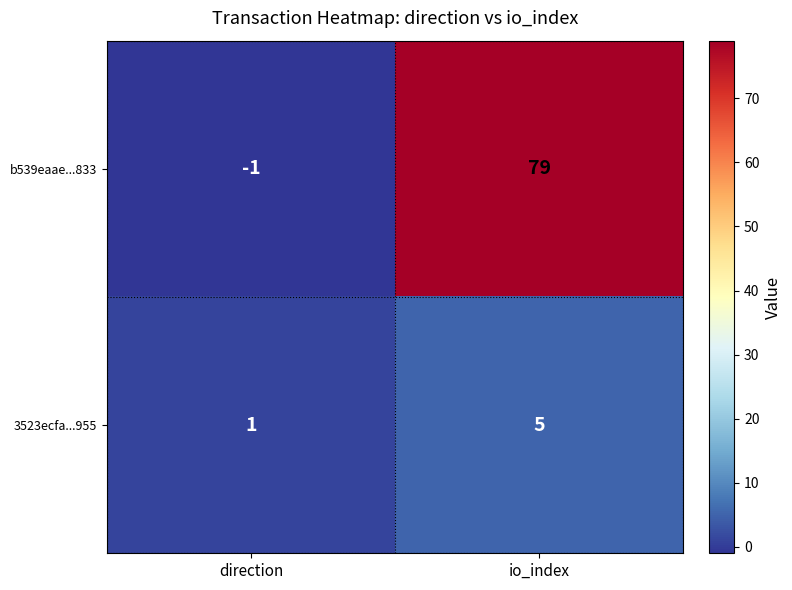

List the series in order of their peak value, lowest first.

3523ecfa...955, b539eaae...833